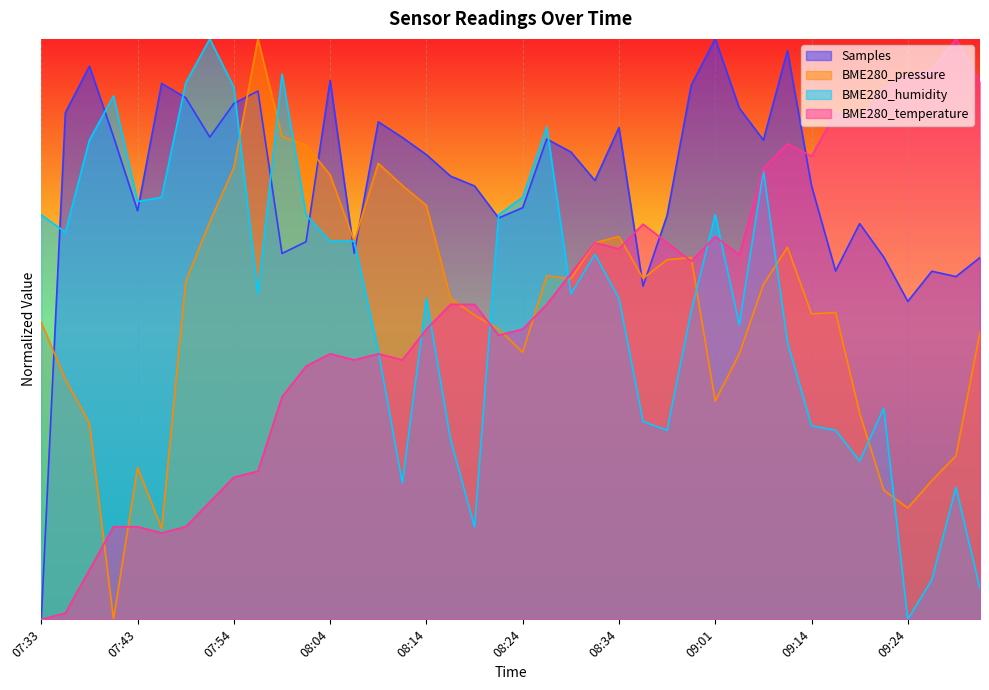

What is the difference between the BME280_pressure values at 08:04 and 07:56?

0.2